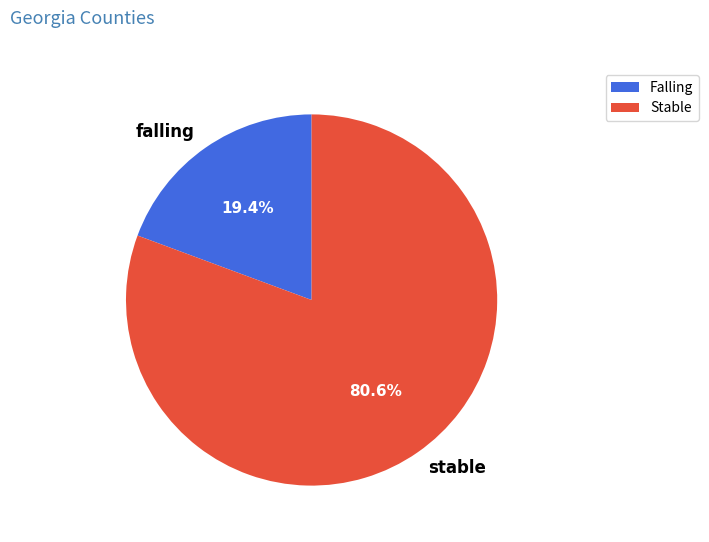

What percentage is the stable slice, to the nearest percent?

81%